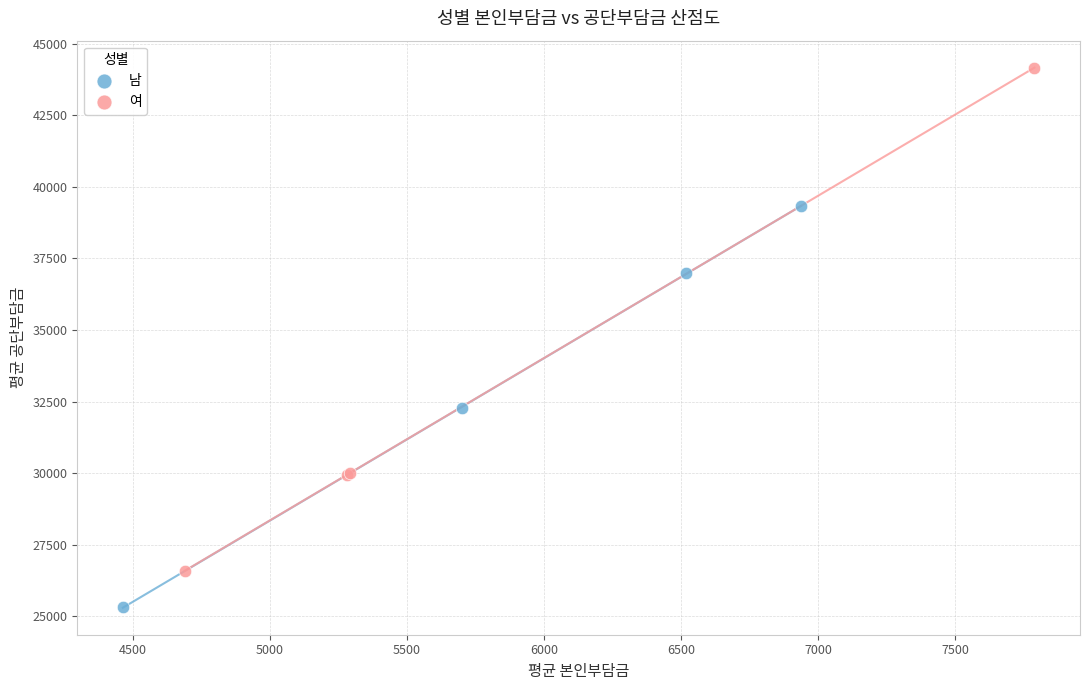

Which series contains the highest Y value?

여